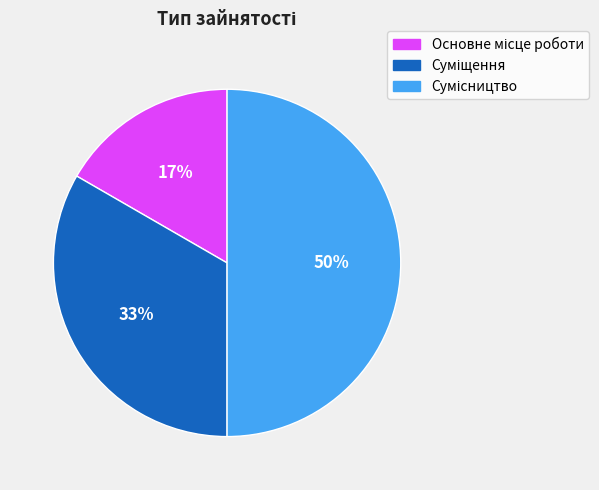

To the nearest percent, what is the average slice percentage?

33%